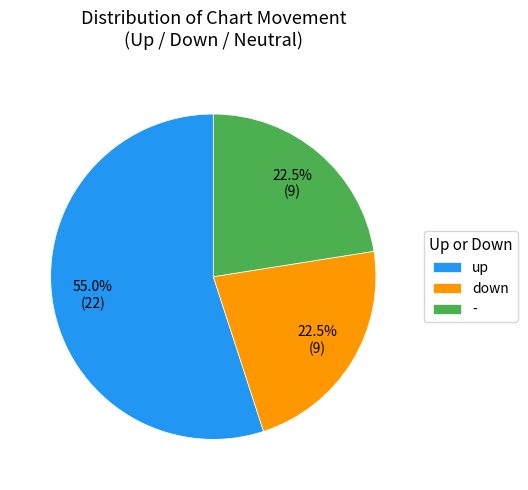

Approximately how many times larger is the value at up compared to -?

2.4